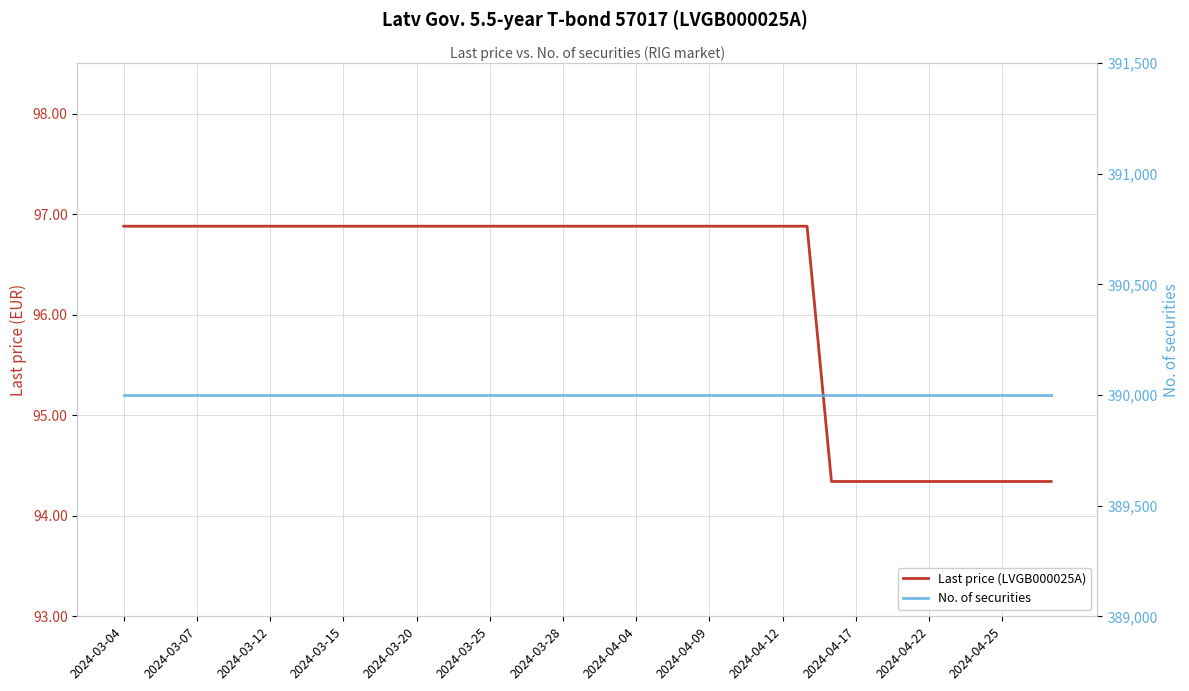

What is the value of the No. of securities point at the 21st from the left?

390001.0